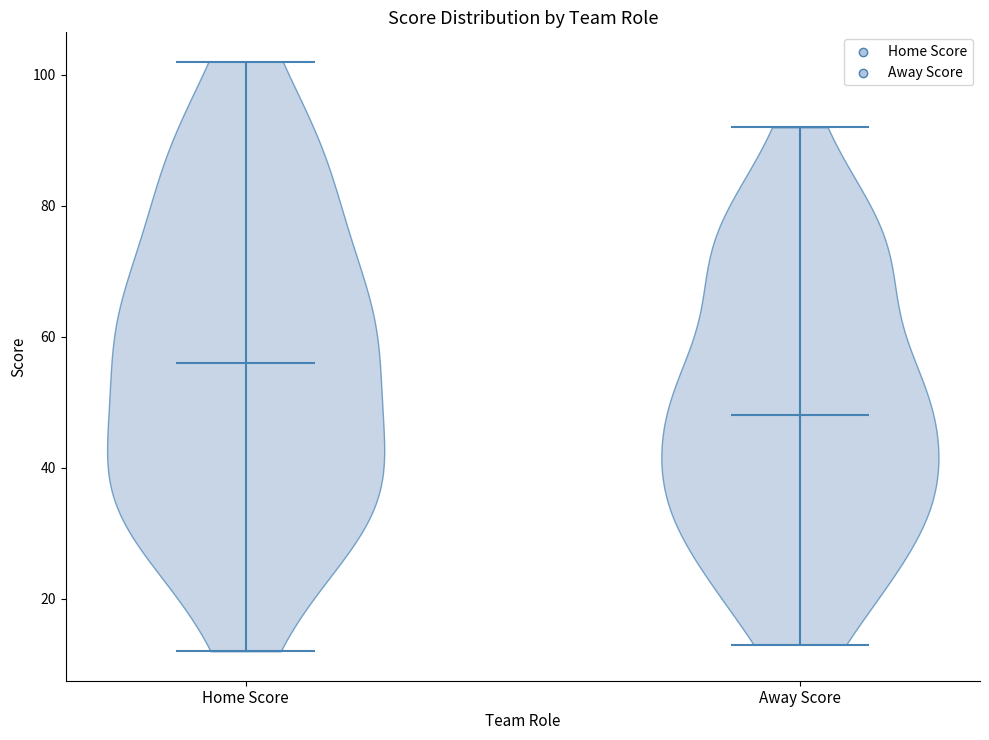

Reading left to right, read every violin against the y-axis: where its median line is, and the lowest and highest points it reaches. The values are not printed on the chart, so give them approximately, as read against the axis.

Home Score: median line 56, lowest point 12, highest point 102
Away Score: median line 48, lowest point 14, highest point 92